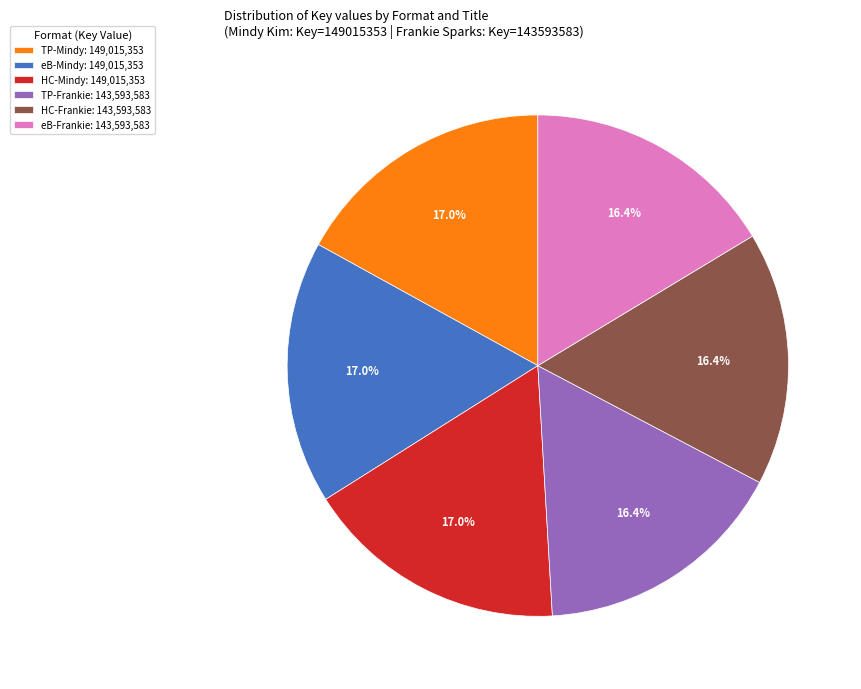

Which has a higher value, TP-Mindy: 149,015,353 or HC-Frankie: 143,593,583?

TP-Mindy: 149,015,353